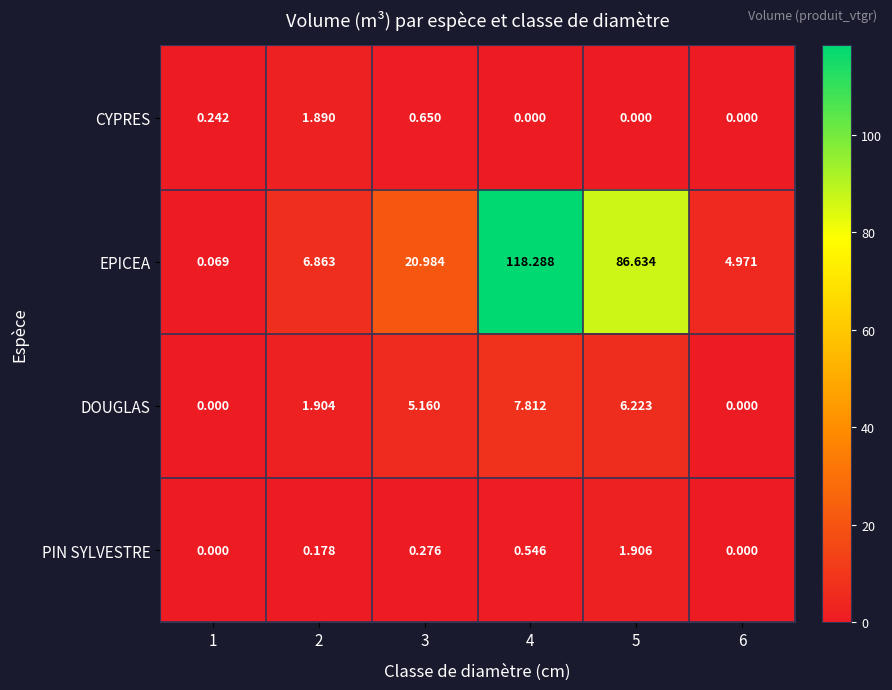

Between 3 and 6, which series saw the biggest shift?

EPICEA